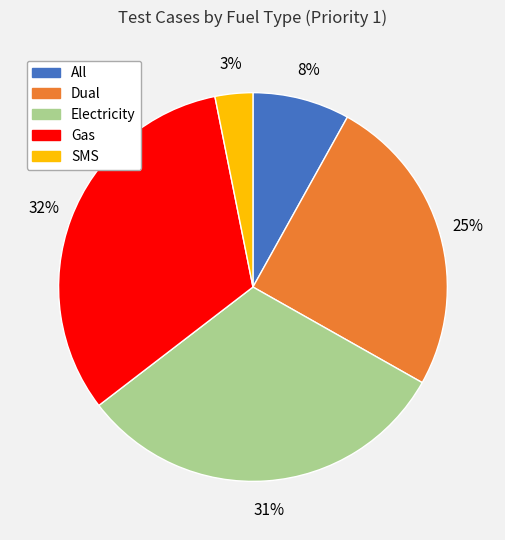

The Dual slice represents 20% of the pie. True or false?

False